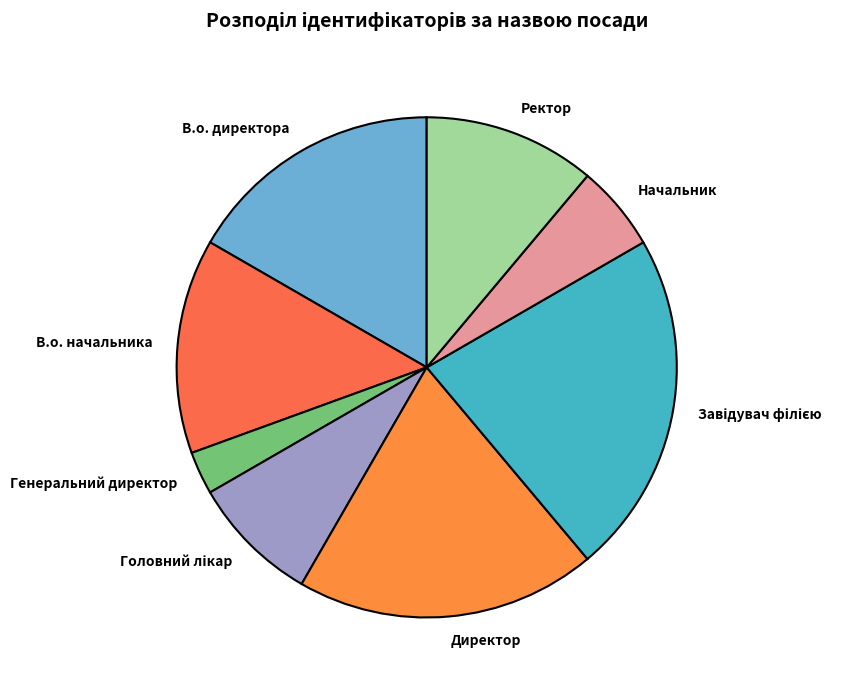

Which category has the smallest portion of the pie?

Генеральний директор